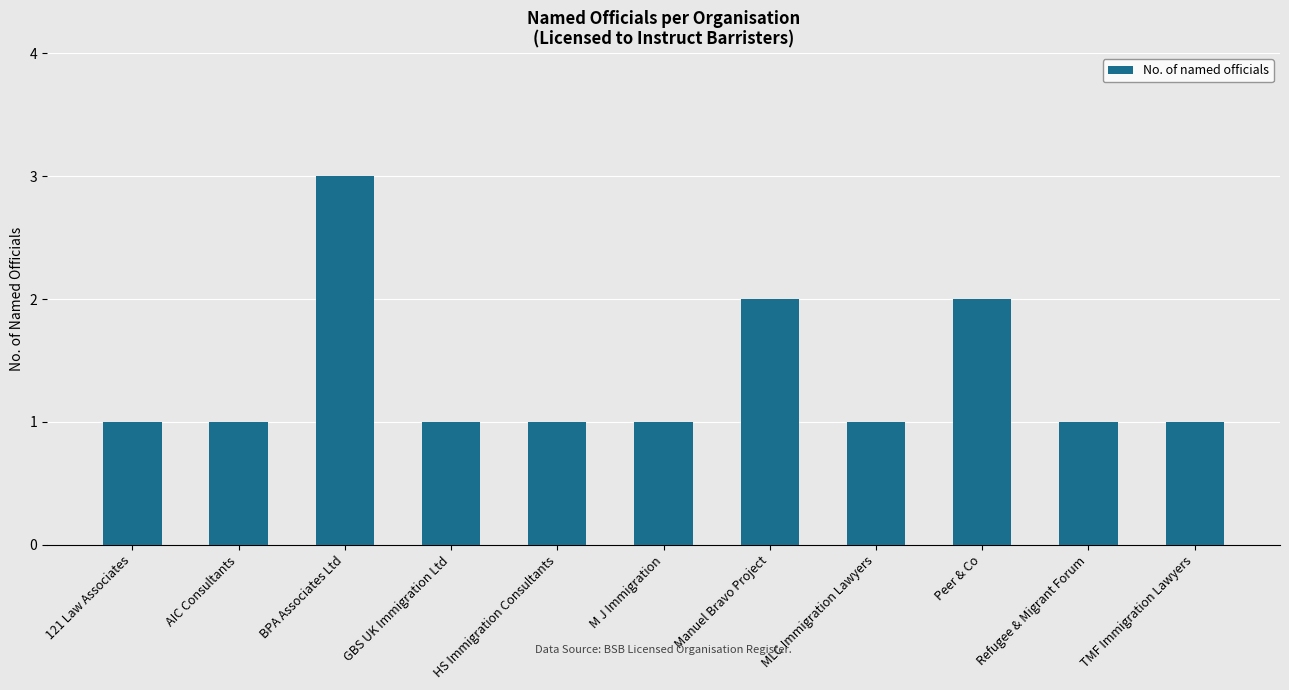

Approximately how many times larger is the value at Refugee & Migrant Forum compared to M J Immigration?

1.0